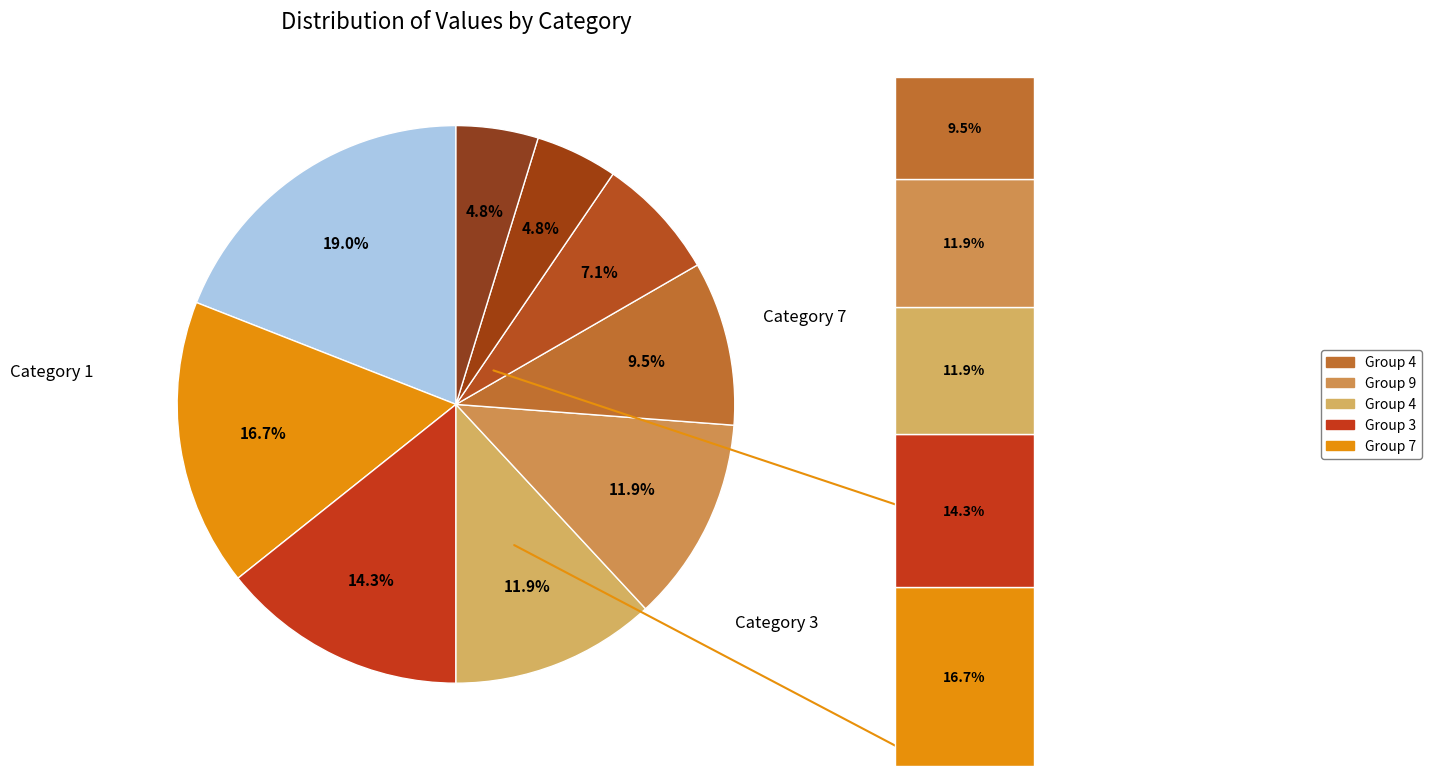

Does any single category account for the majority?

No